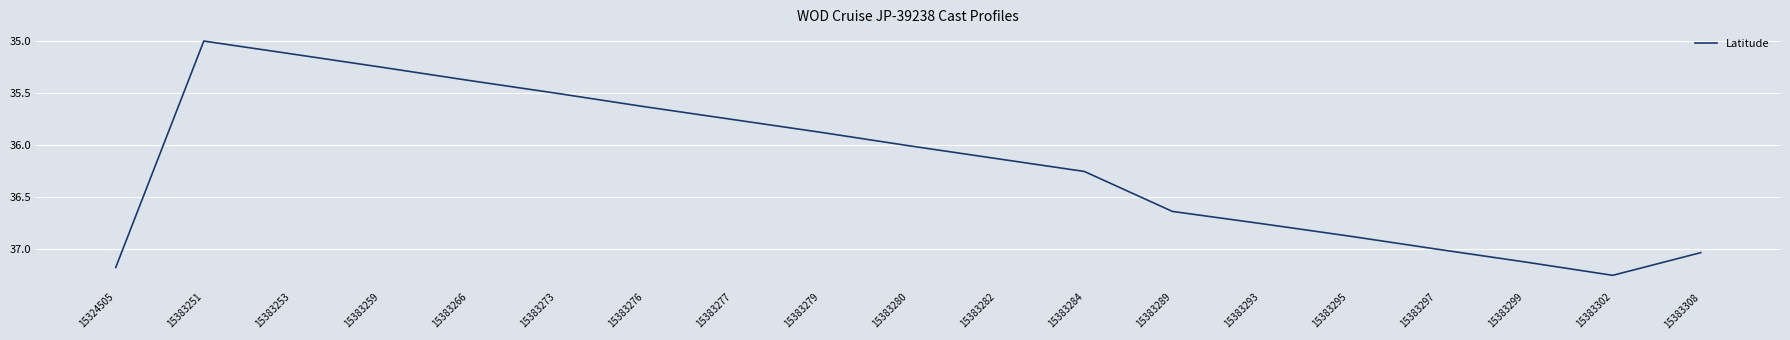

What is the difference between the maximum and minimum values?

2.3